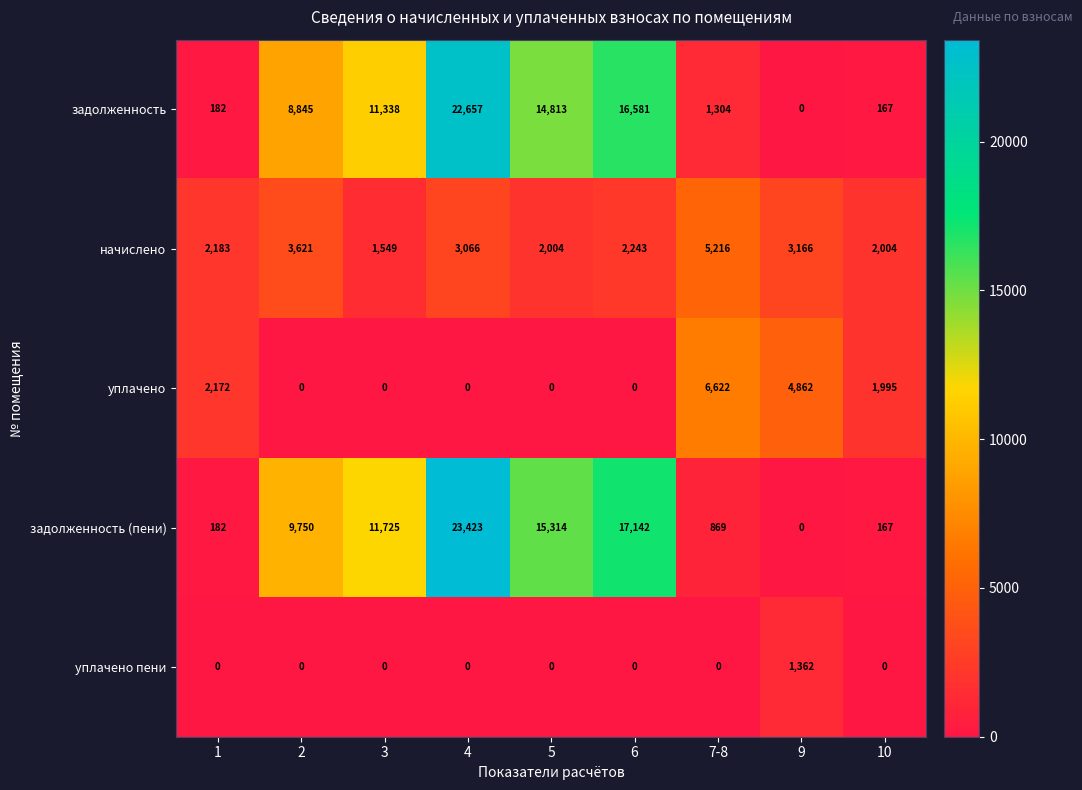

The уплачено пени series shows 409 at 6. True or false?

False